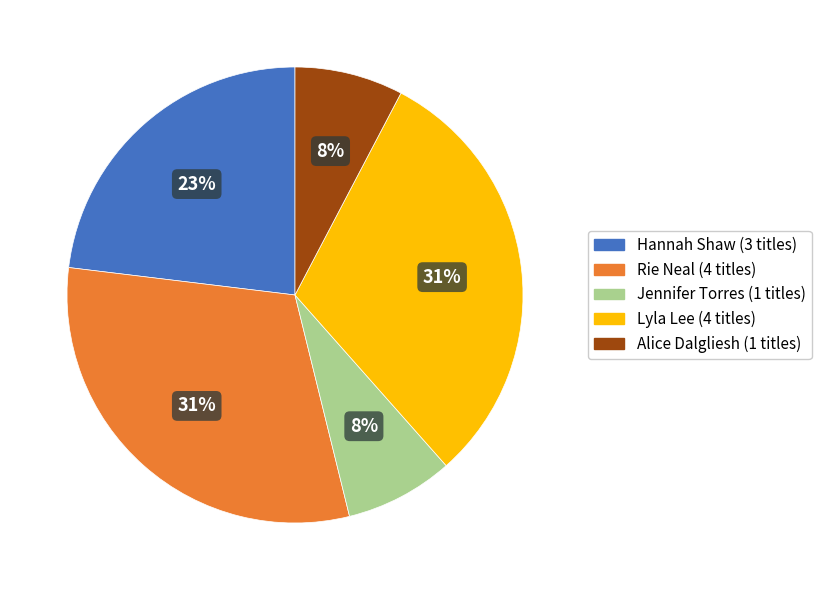

Count the number of slices in the pie.

5